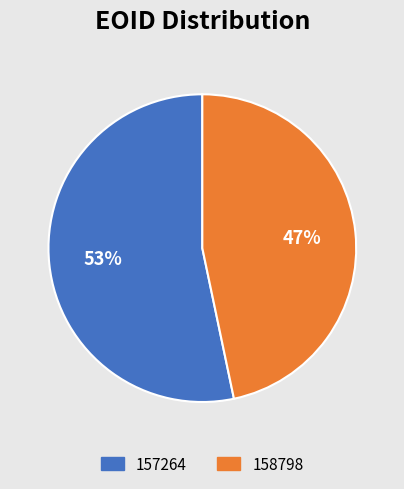

To the nearest percent, what is the combined percentage of 157264 and 158798?

100%